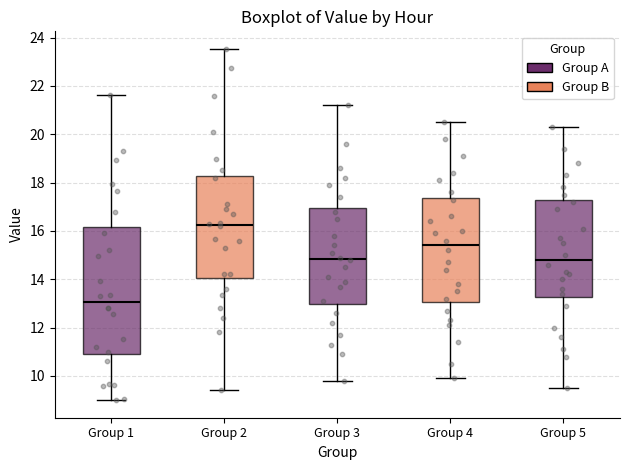

Which box's median line is the lowest?

Group 1